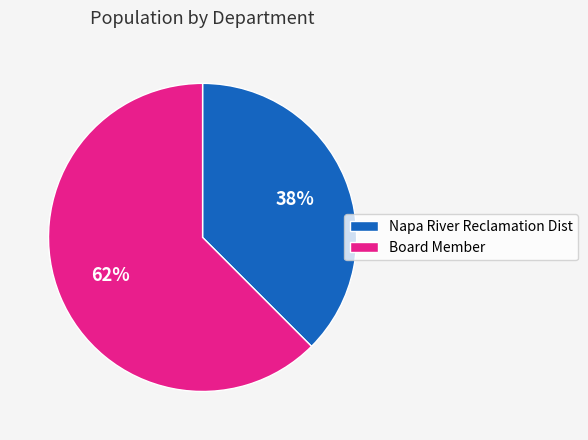

Is it true that Board Member is 75% of the pie?

False